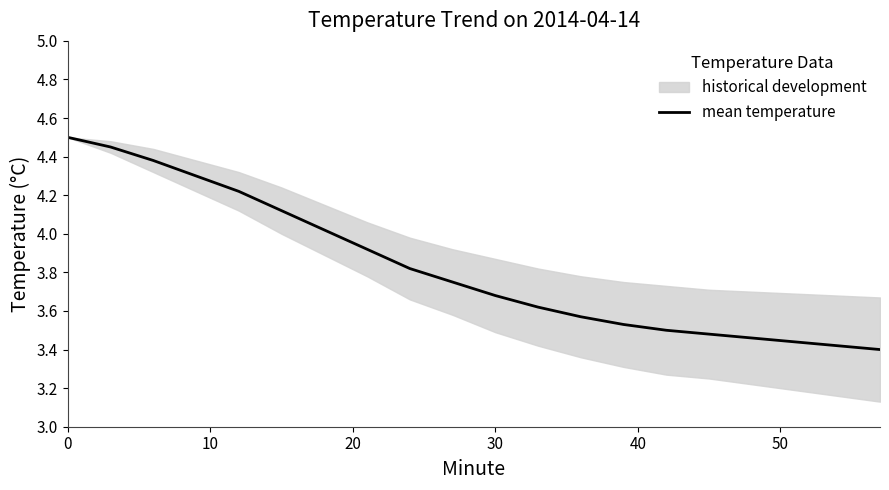

Is it true that mean temperature equals 6.1 at 0?

False